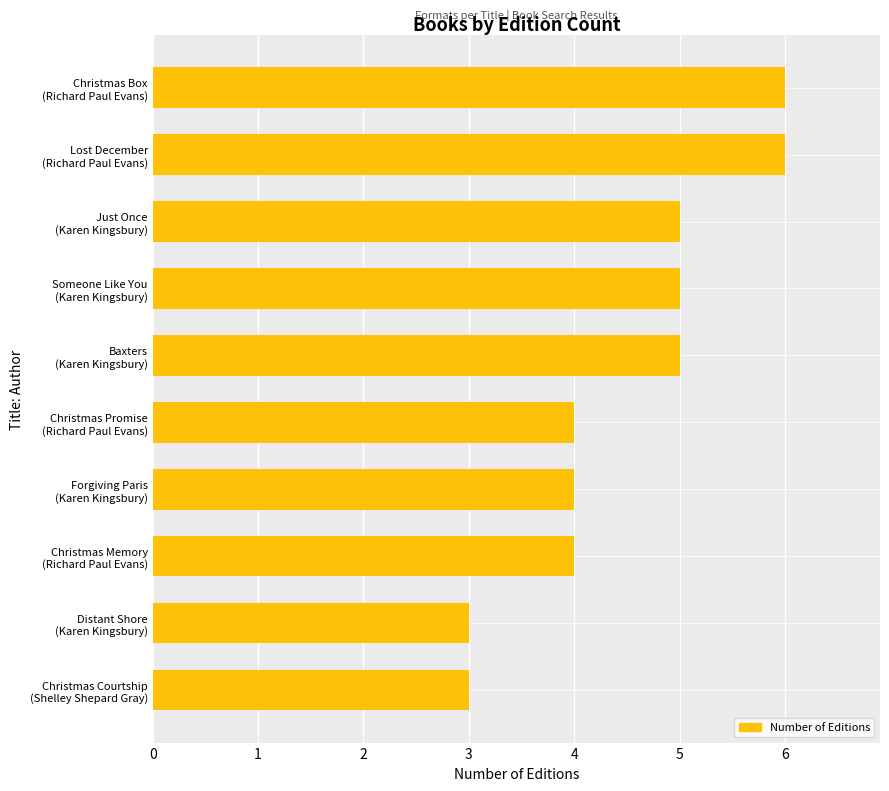

What is the maximum value shown in the chart?

6